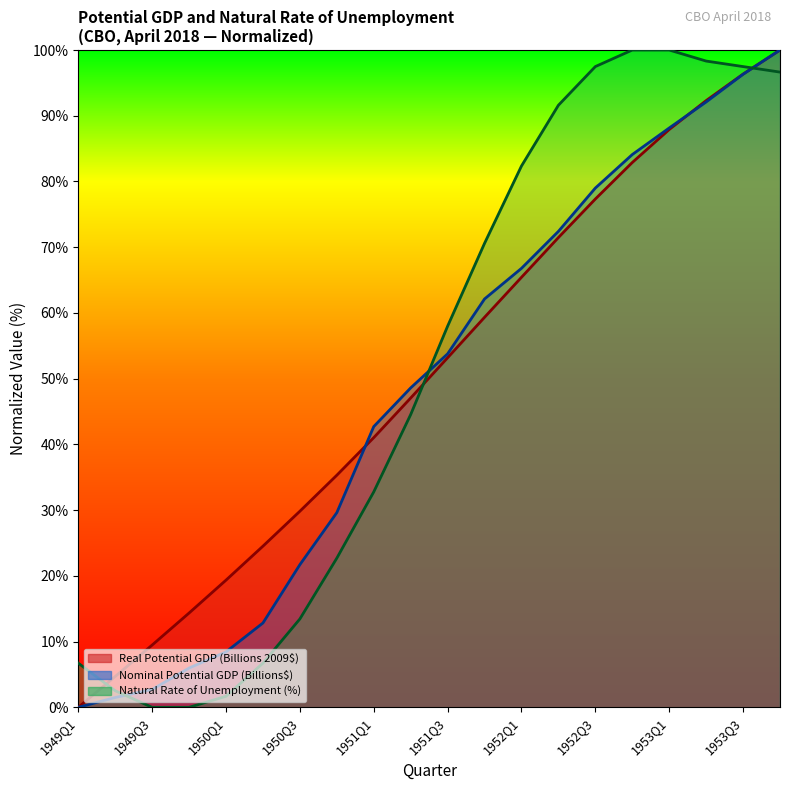

What position from the left is 1949Q3?

3